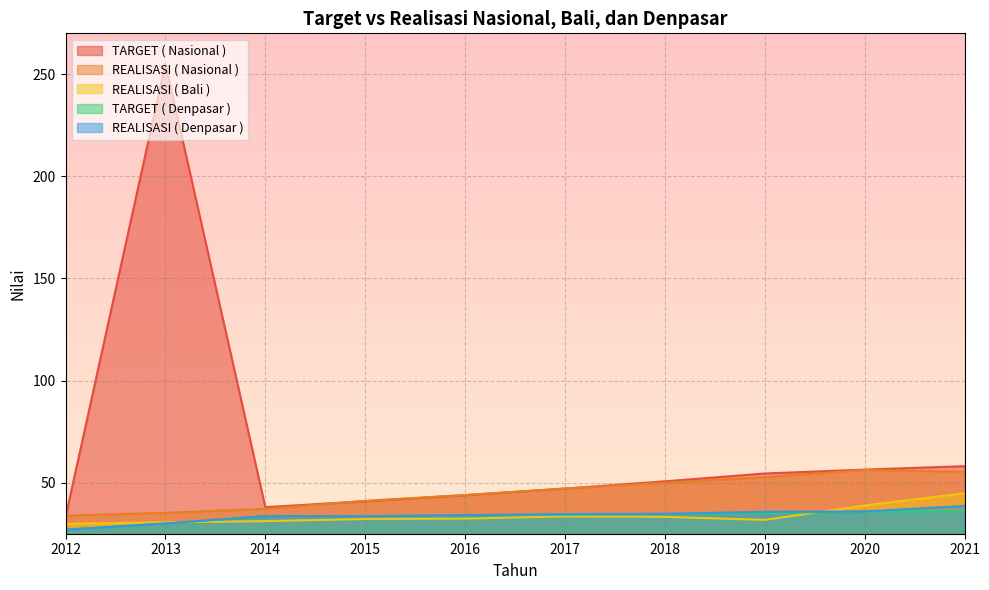

Which series has the largest range (max minus min)?

TARGET ( Nasional )